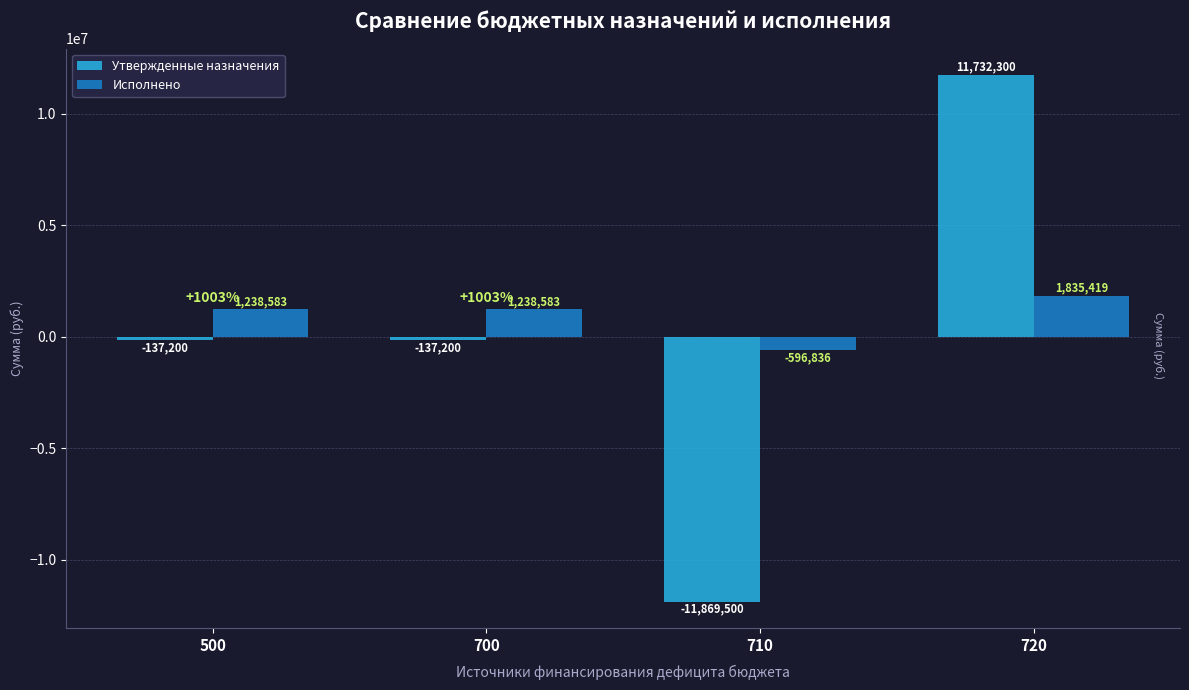

What are all the series names shown in the legend?

Утвержденные назначения, Исполнено